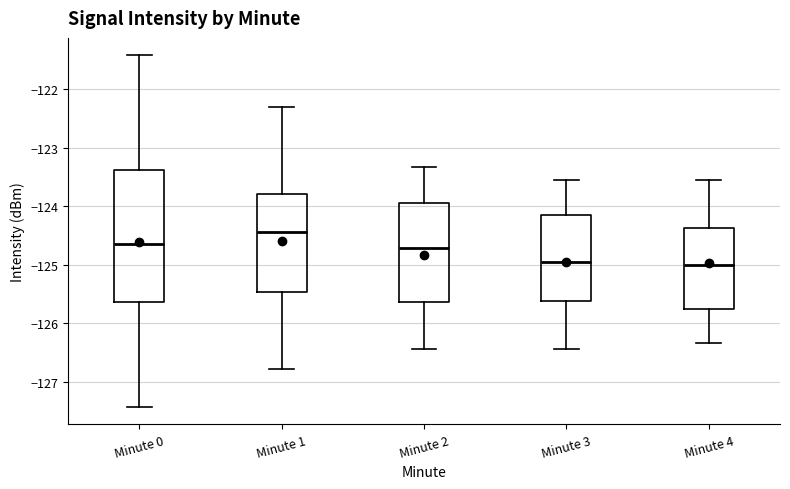

Comparing the boxes themselves (not the whiskers), which one is the tallest?

Minute 0